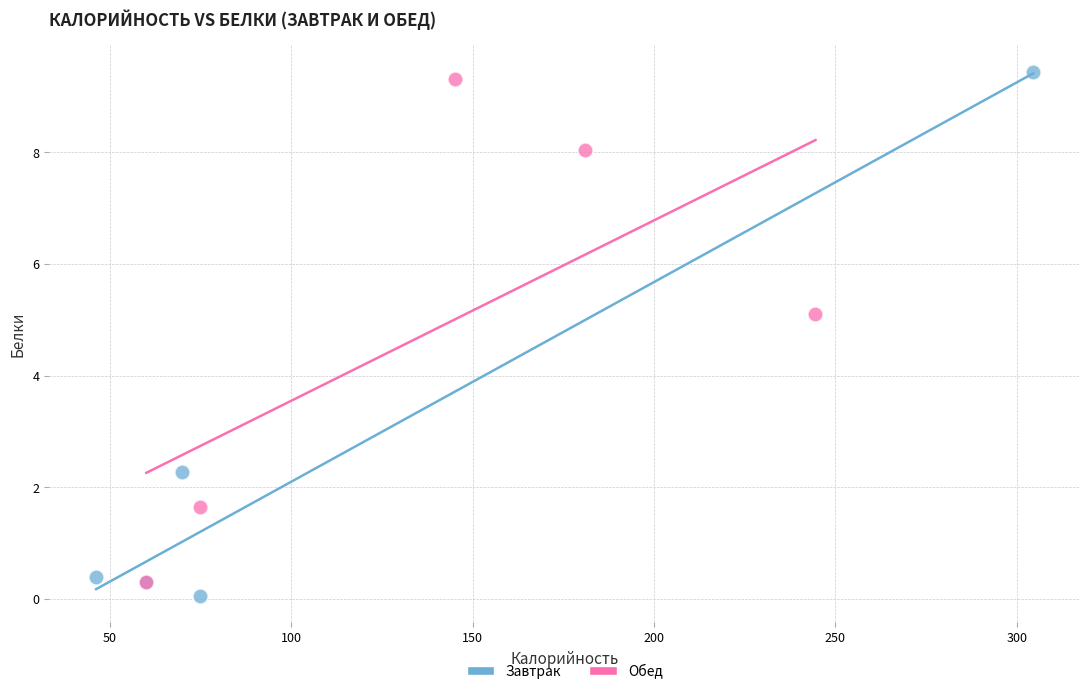

Which series has the widest spread of Y values?

Завтрак